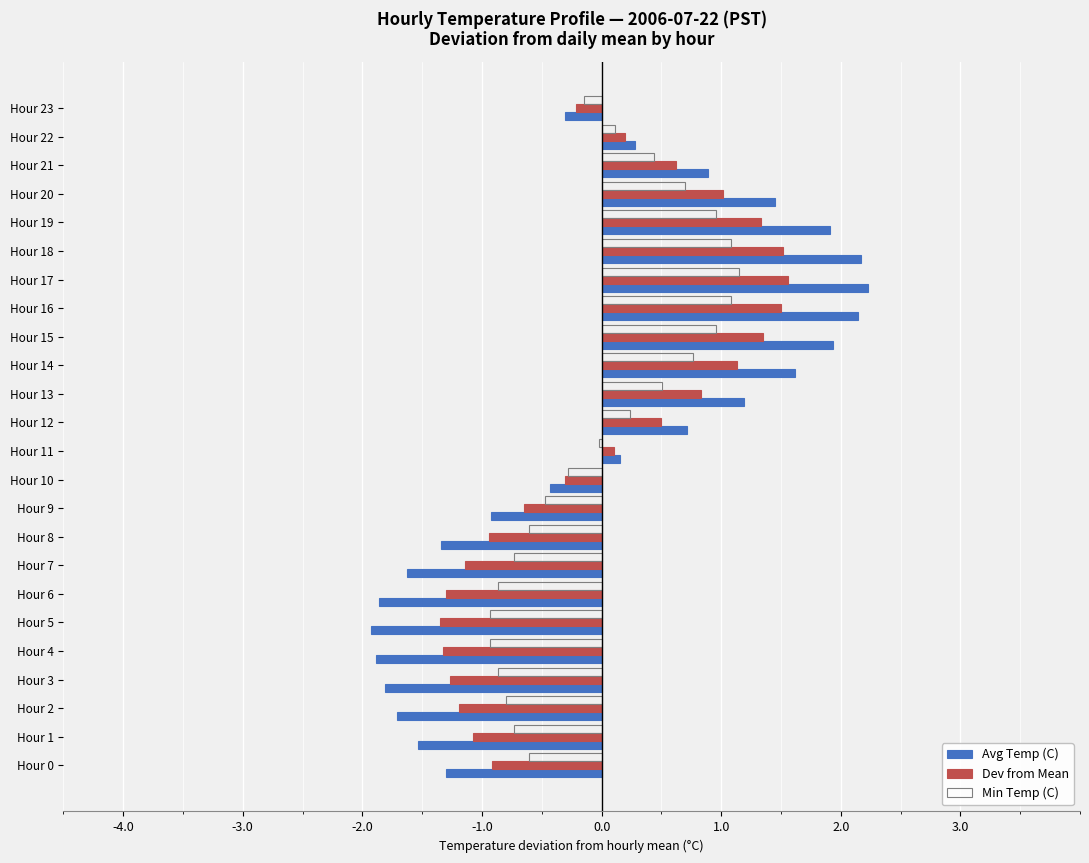

Is the value of Avg Temp (C) at Hour 18 greater than the value of Min Temp (C) at Hour 20?

Yes